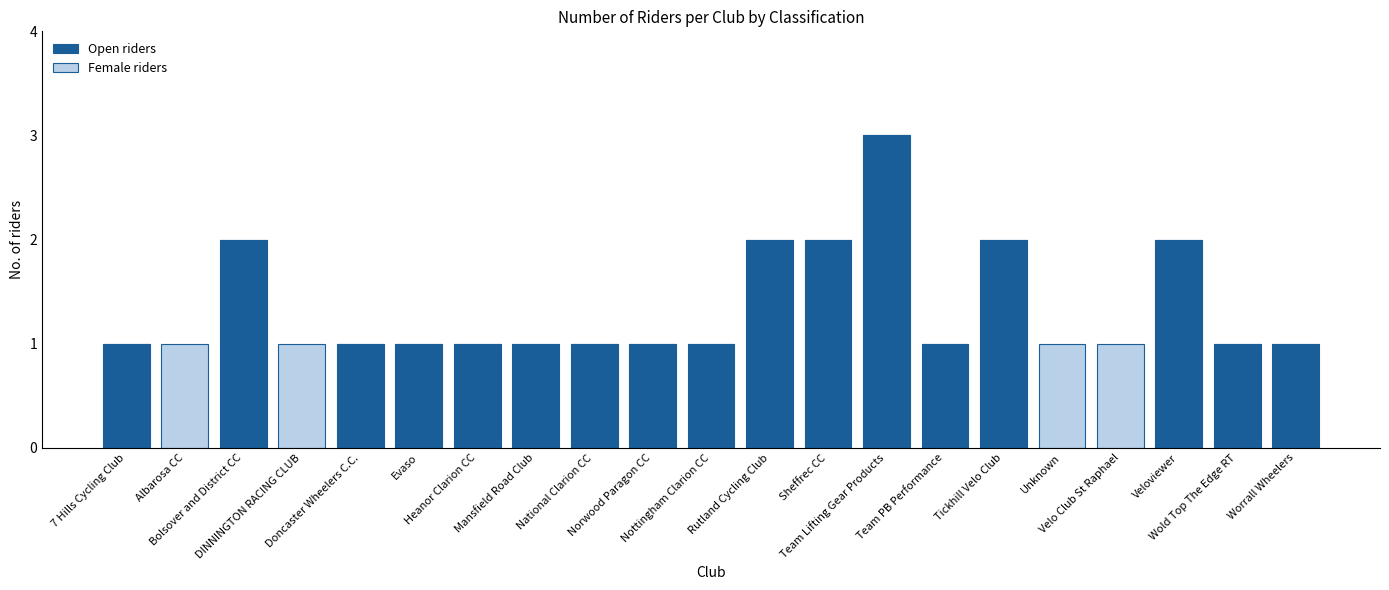

What is the maximum value for Open riders?

3